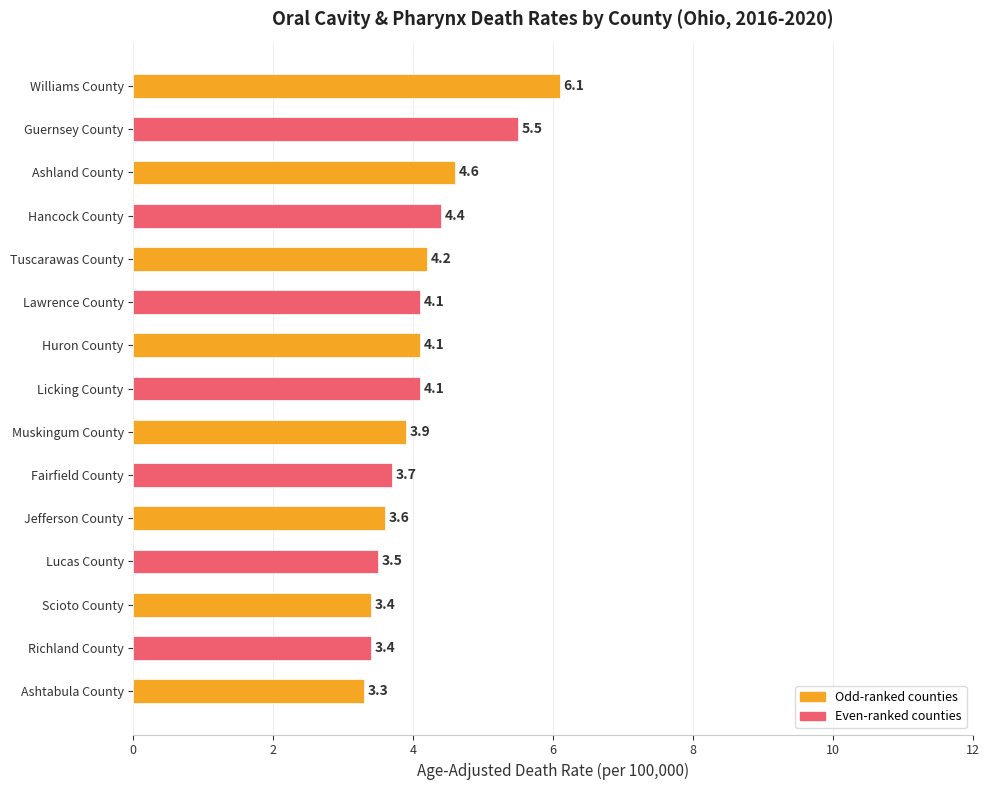

How many values exceed 4?

8